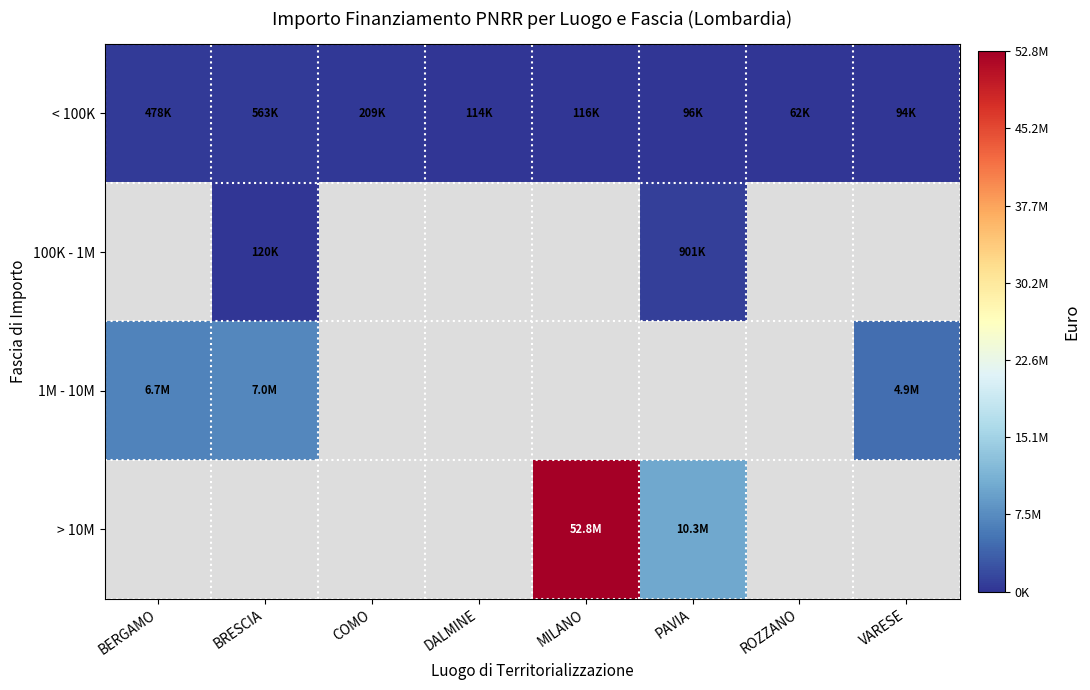

At which label is 1M - 10M closest to 5944161?

BERGAMO